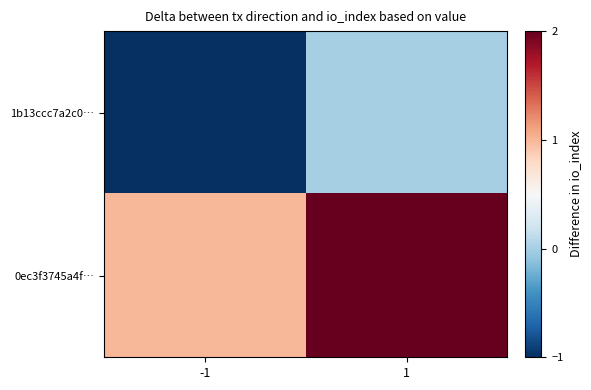

Rank the series by their maximum value, from lowest to highest.

1b13ccc7a2c0…, 0ec3f3745a4f…